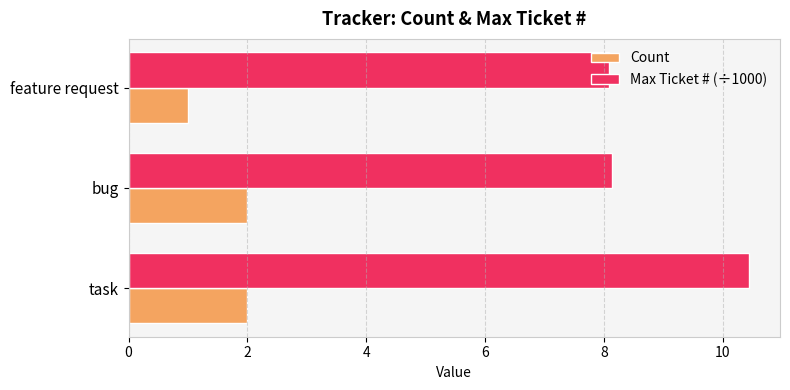

Is it true that Max Ticket # (÷1000) equals 15.6 at task?

False